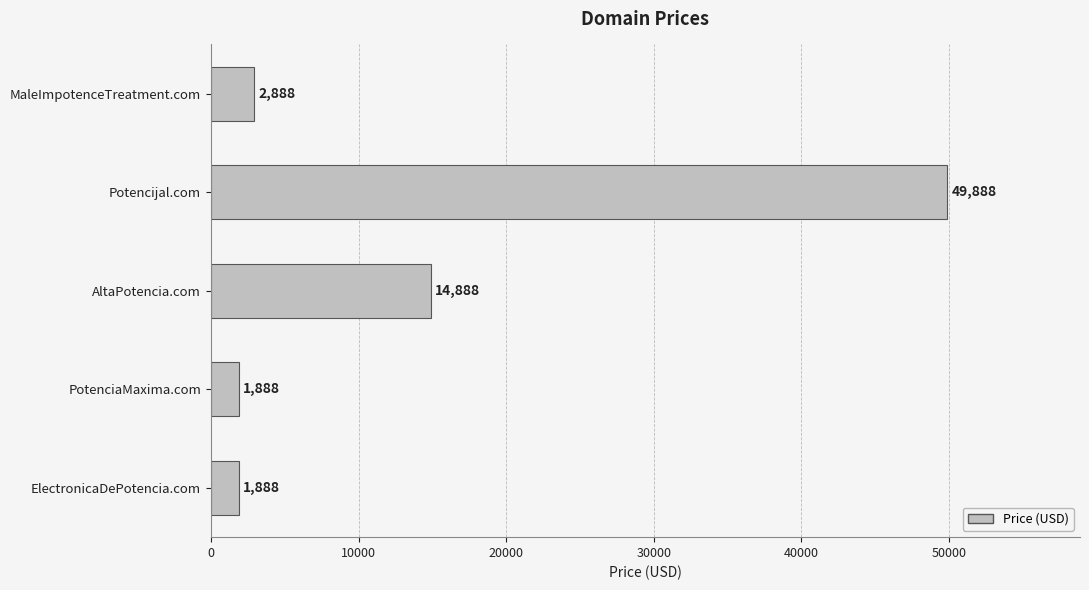

What is the maximum value shown in the chart?

49888